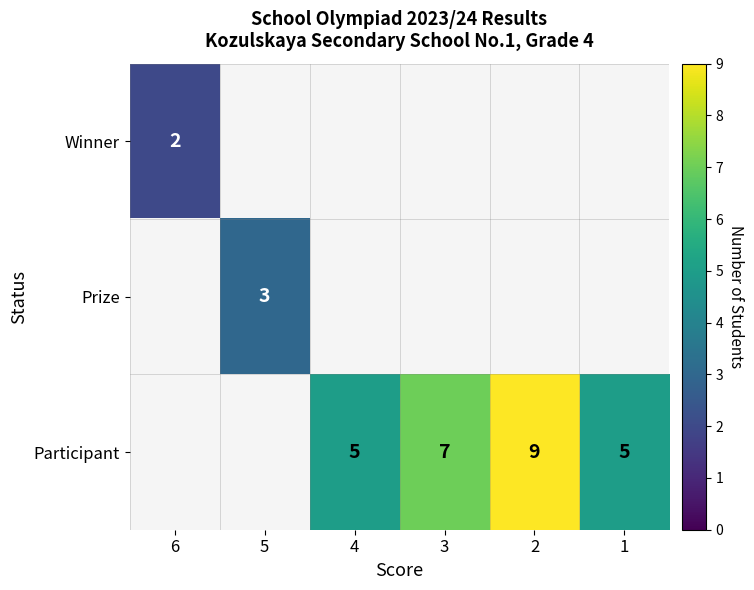

Which category has the lowest value in the Prize series?

6